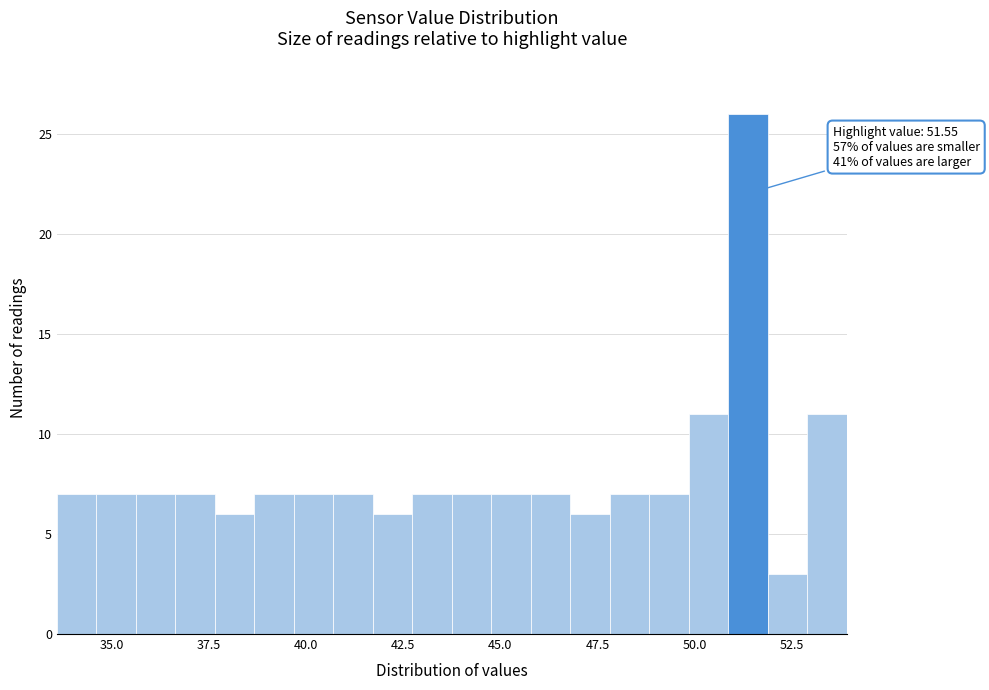

Around what value on the x-axis is the tallest bar? Give the approximate position of its centre, as read against the axis.

51.5